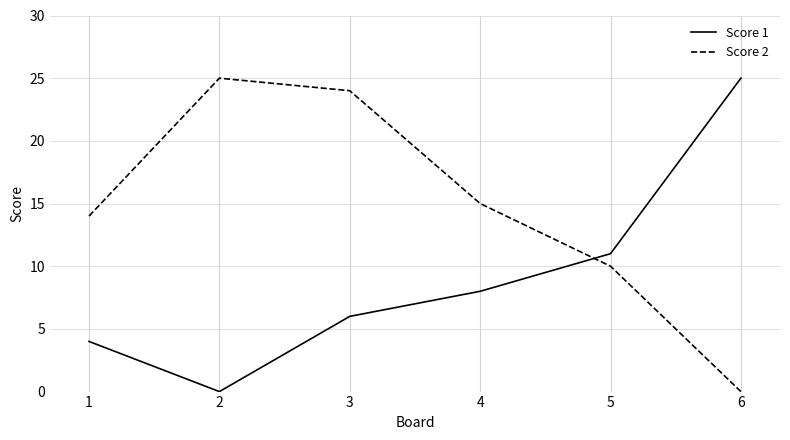

How many times do Score 1 and Score 2 cross each other?

1